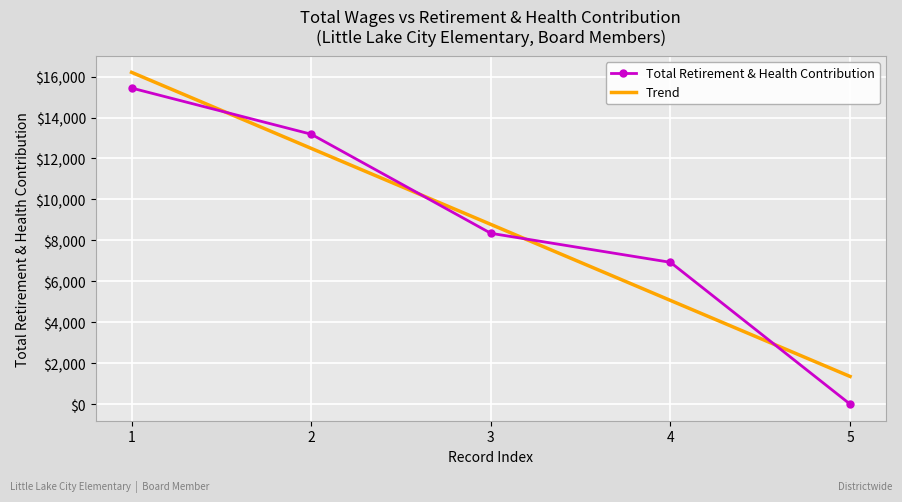

Rank the categories by Total Retirement & Health Contribution value from highest to lowest.

1, 2, 3, 4, 5